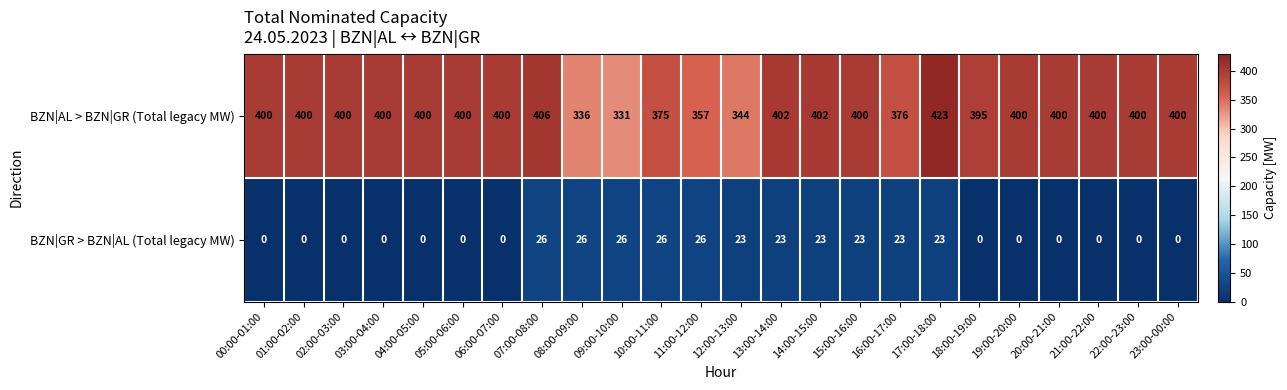

Count the number of data series in this chart.

2